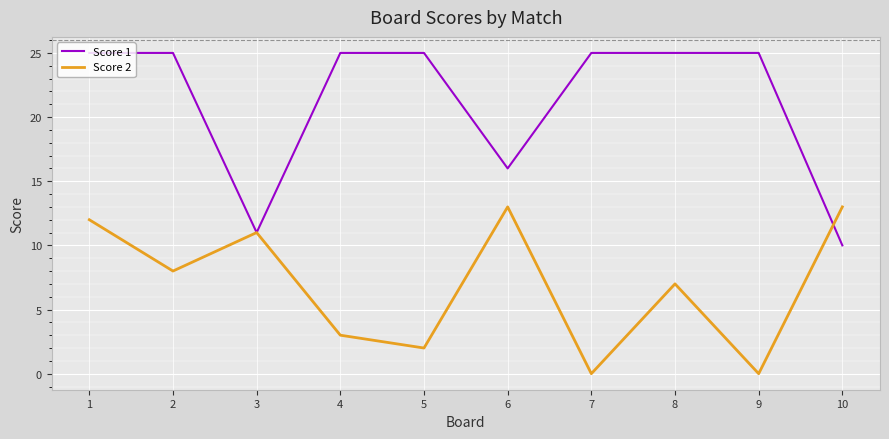

At which category does Score 2 reach its first local valley?

2